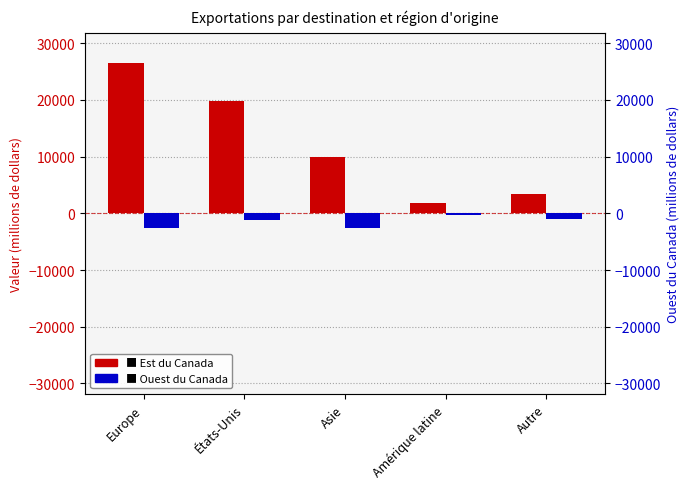

Which series has the largest total across all categories?

Est du Canada